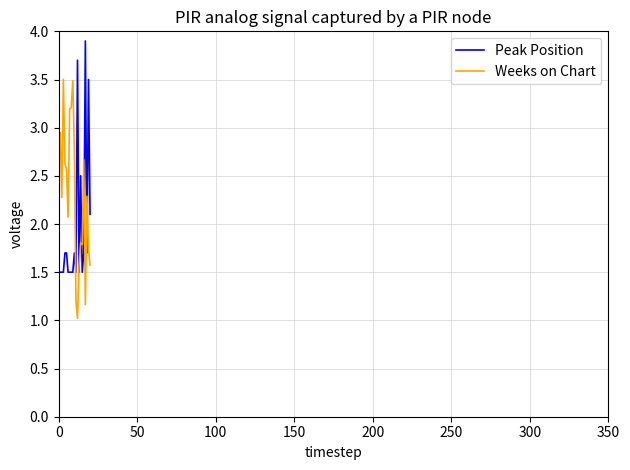

Does the chart display data point markers on the line(s)?

No